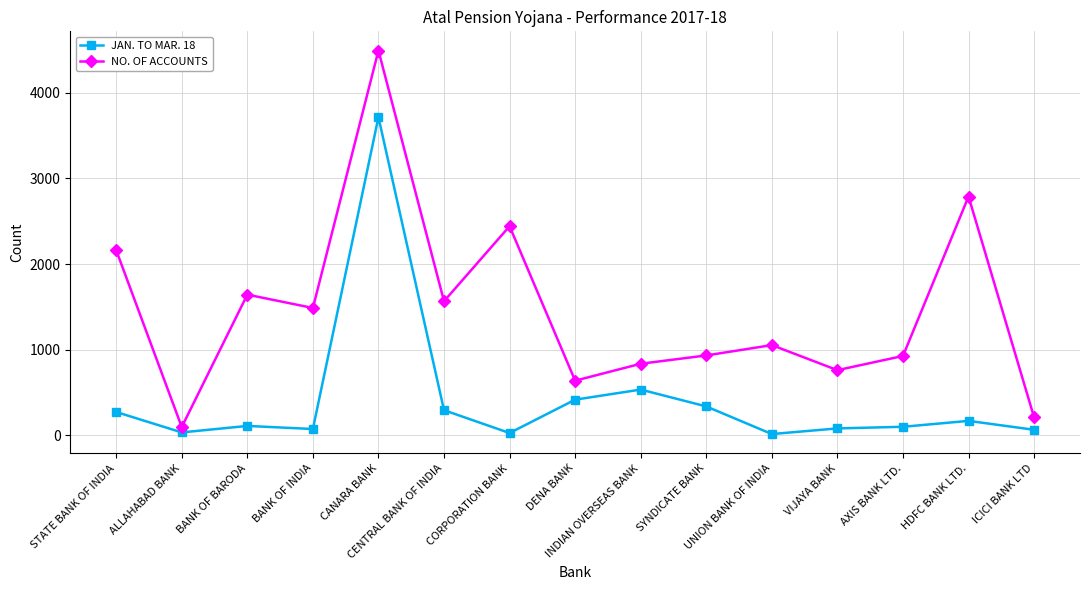

How many values in the NO. OF ACCOUNTS series are below 1052?

7